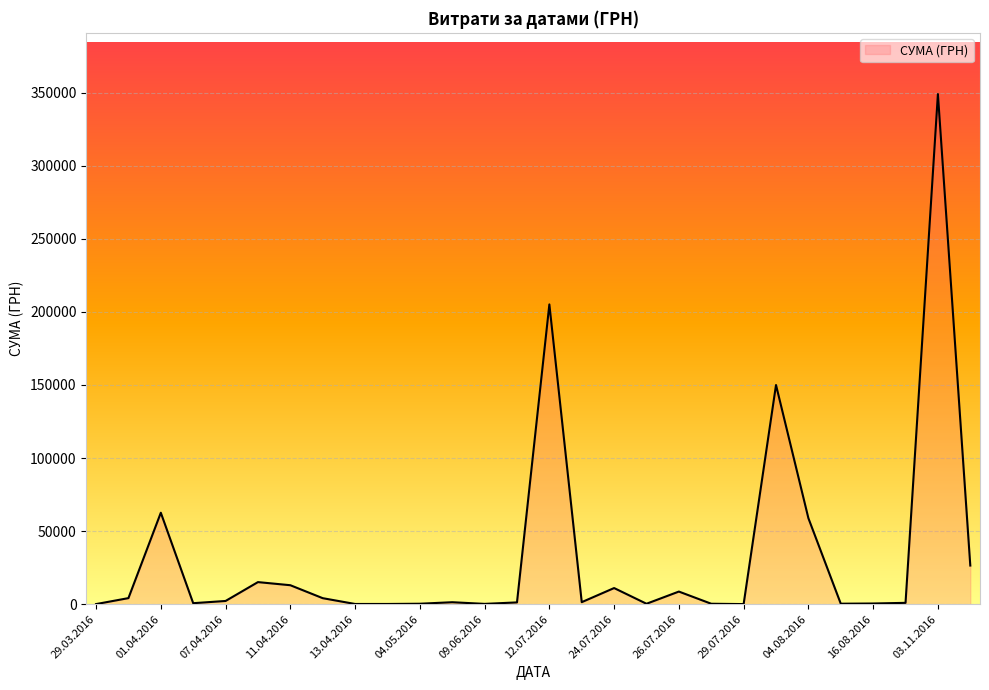

What is the greatest value displayed?

348965.9